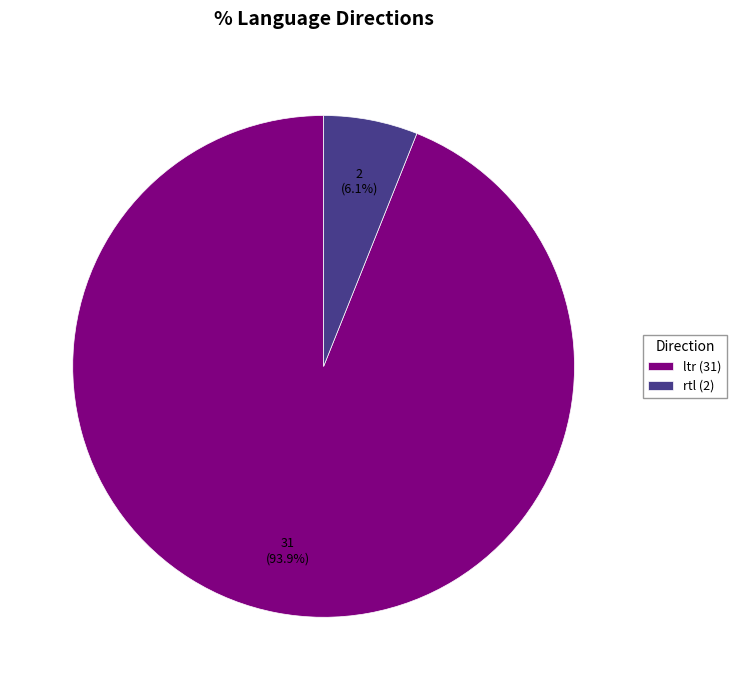

To the nearest percent, what portion does rtl represent?

6%